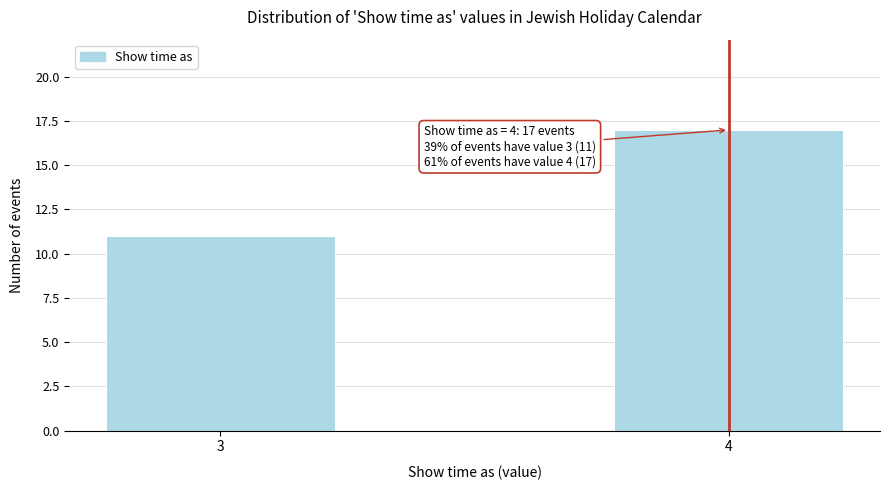

Reading right to left, transcribe all the data shown in this chart.

17	11